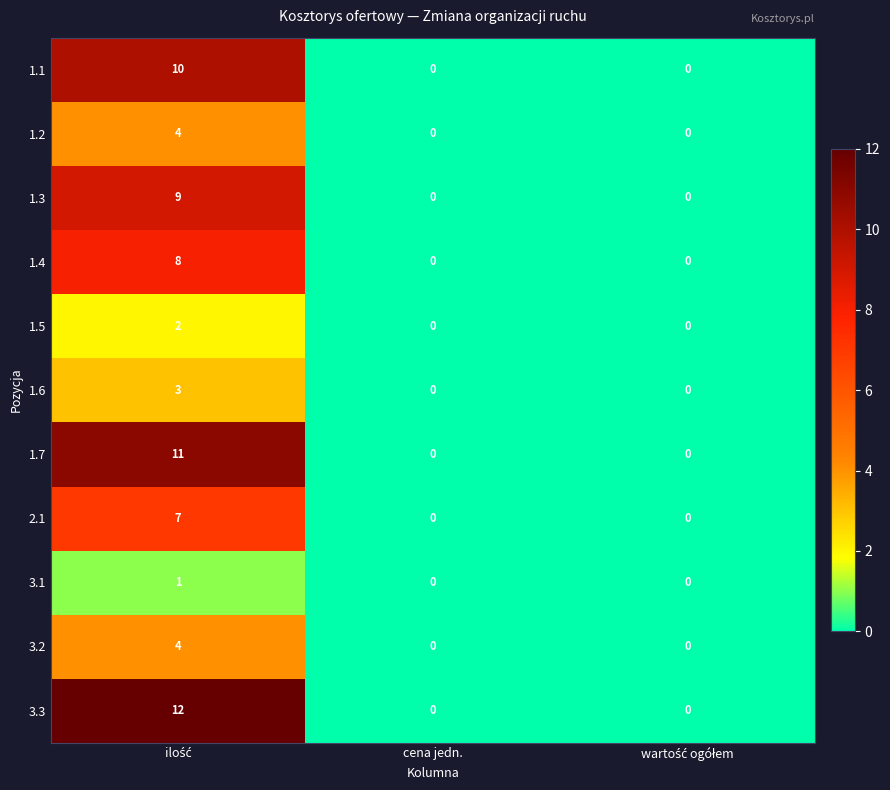

What is the maximum value for 1.7?

11